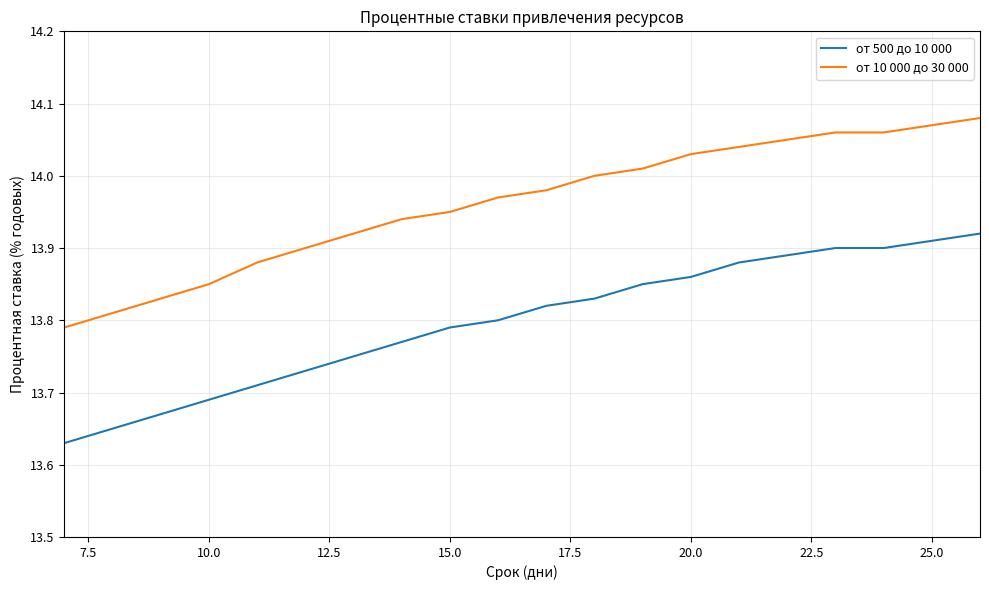

Which series has the largest total across all categories?

от 10 000 до 30 000